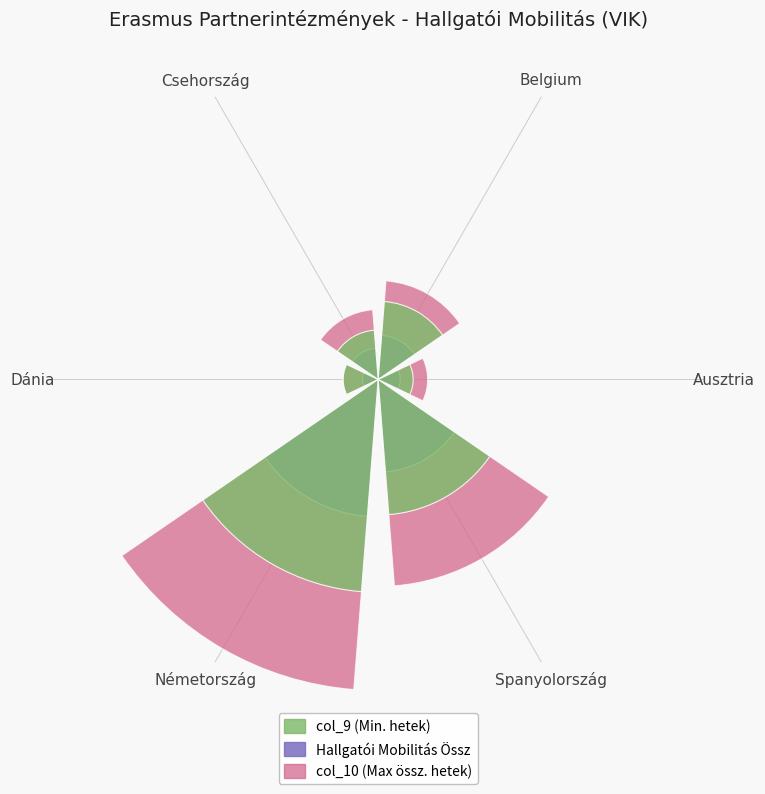

The value of Hallgatói Mobilitás Össz at Csehország is 2.0. True or false?

True